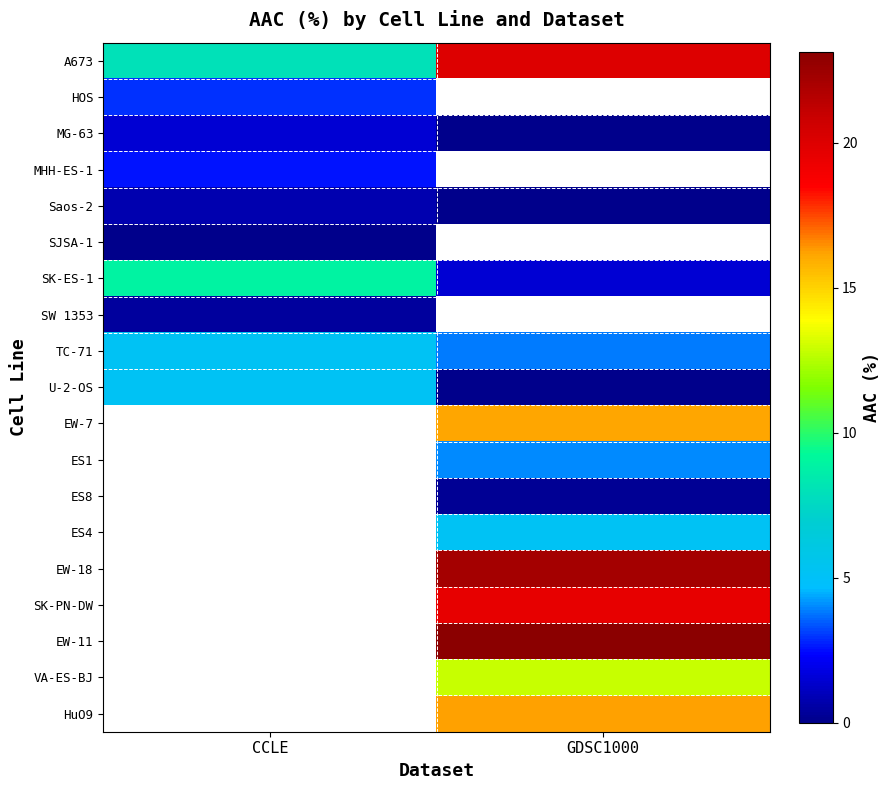

At which label does ES8 first exceed 0?

GDSC1000